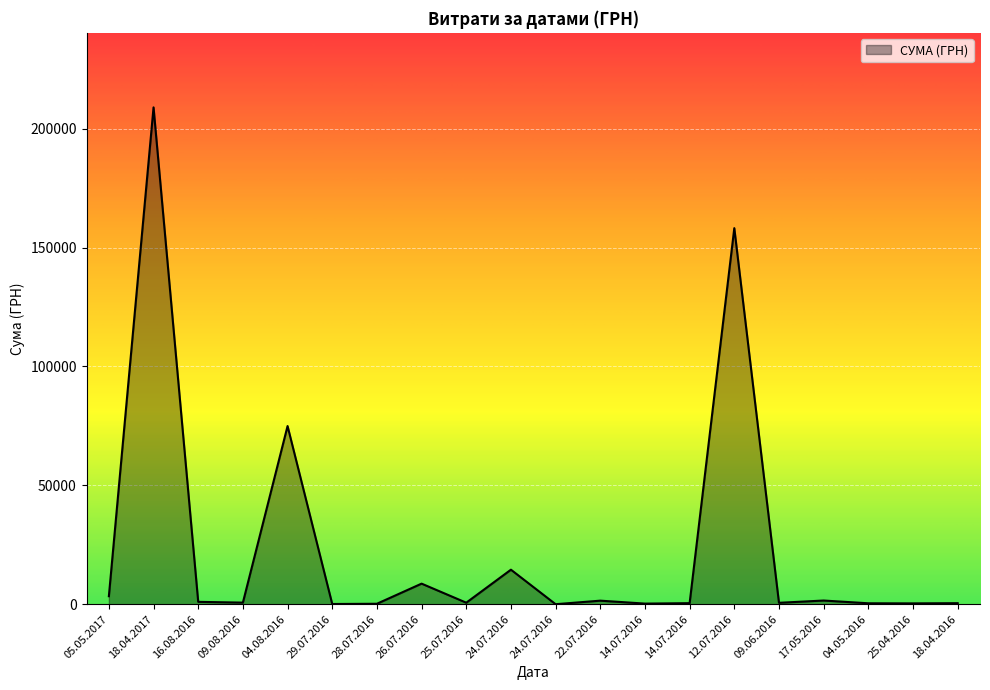

Rank the categories by value from highest to lowest.

18.04.2017, 12.07.2016, 04.08.2016, 24.07.2016, 26.07.2016, 05.05.2017, 17.05.2016, 22.07.2016, 16.08.2016, 09.08.2016, 25.07.2016, 09.06.2016, 14.07.2016, 18.04.2016, 04.05.2016, 25.04.2016, 14.07.2016, 28.07.2016, 29.07.2016, 24.07.2016